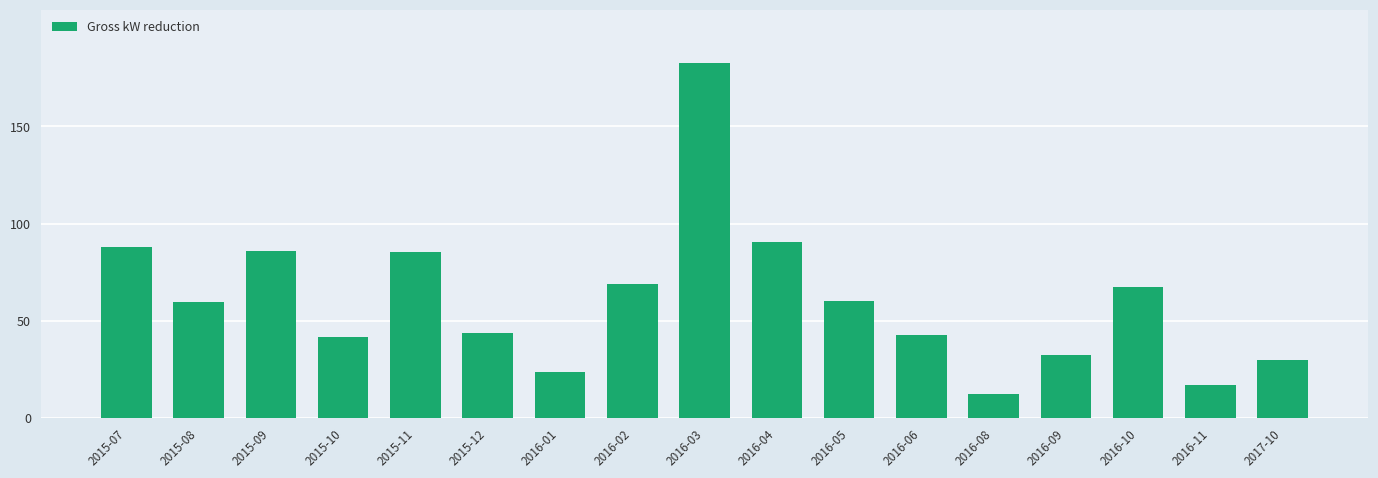

What is the average value?

60.7